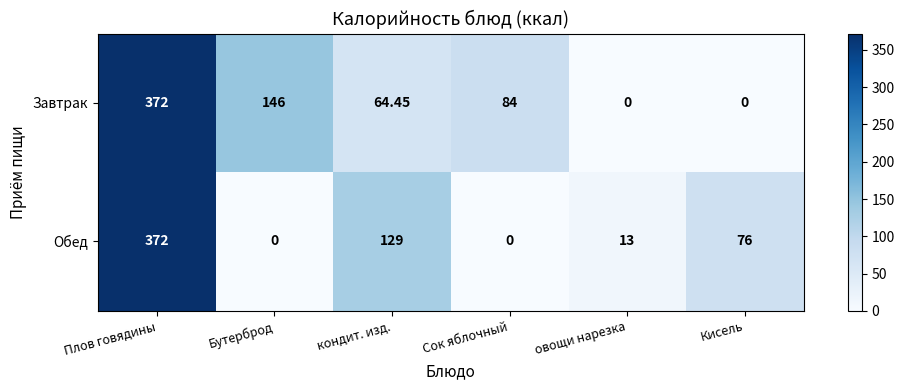

Which series changed the most between Бутерброд and овощи нарезка?

Завтрак